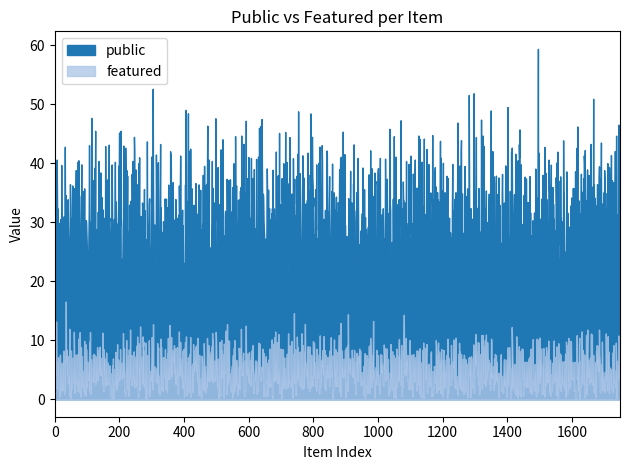

How many series are shown in this chart?

2